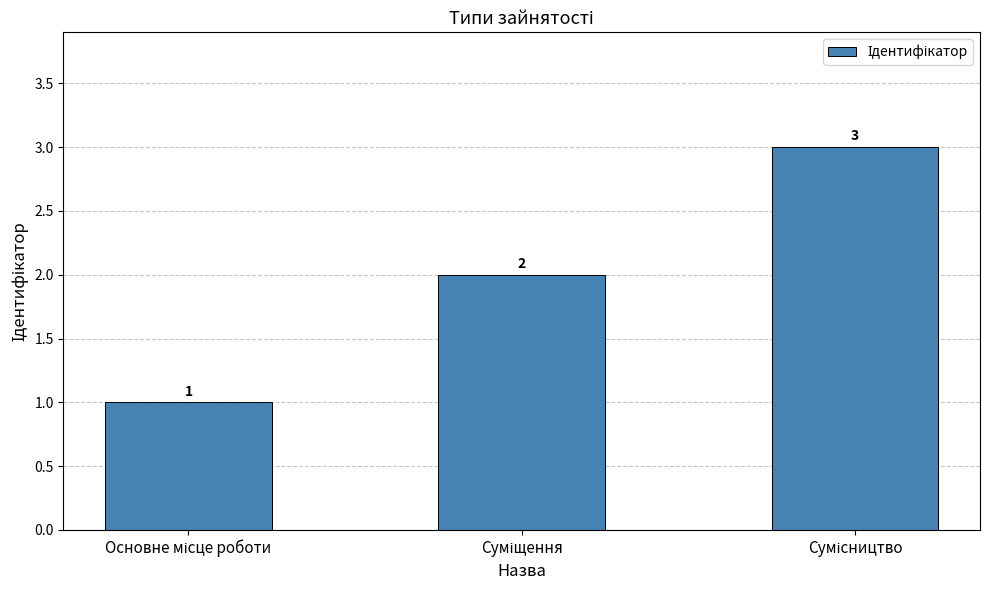

How many values are between 1 and 3?

3